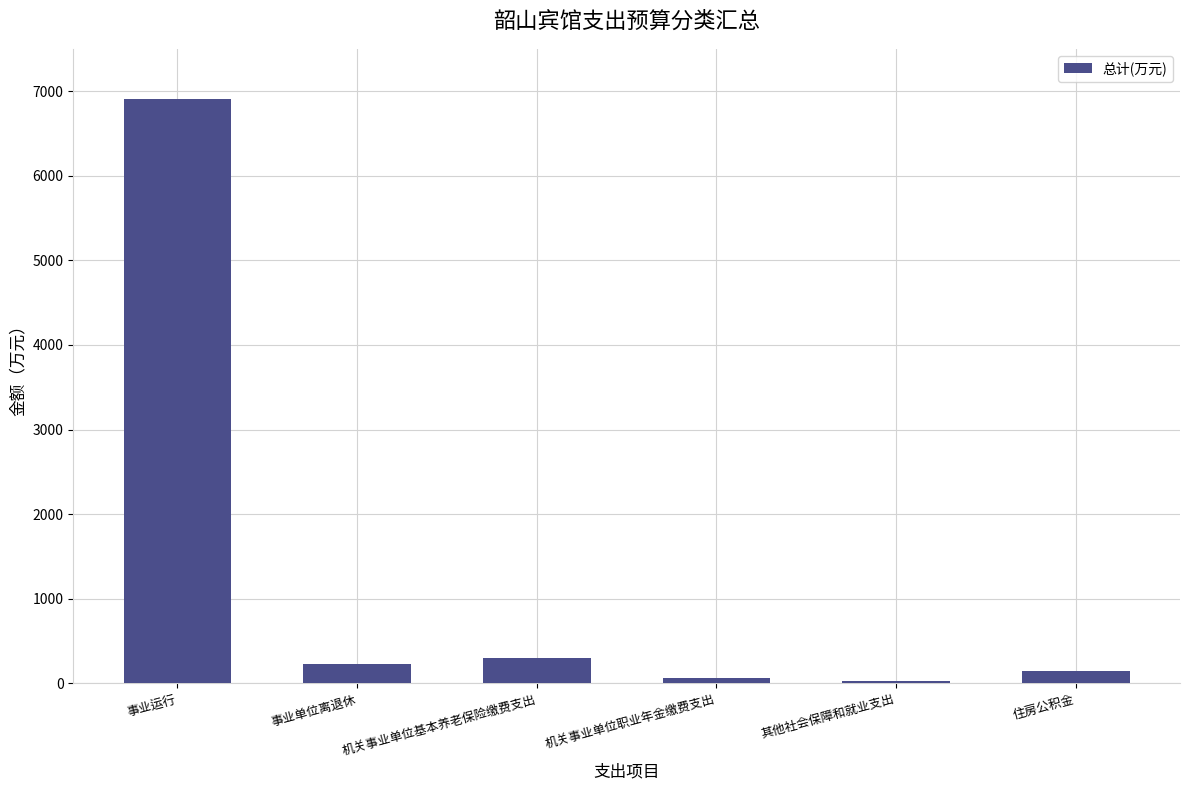

What is the value of the 4th bar from the left?

61.7